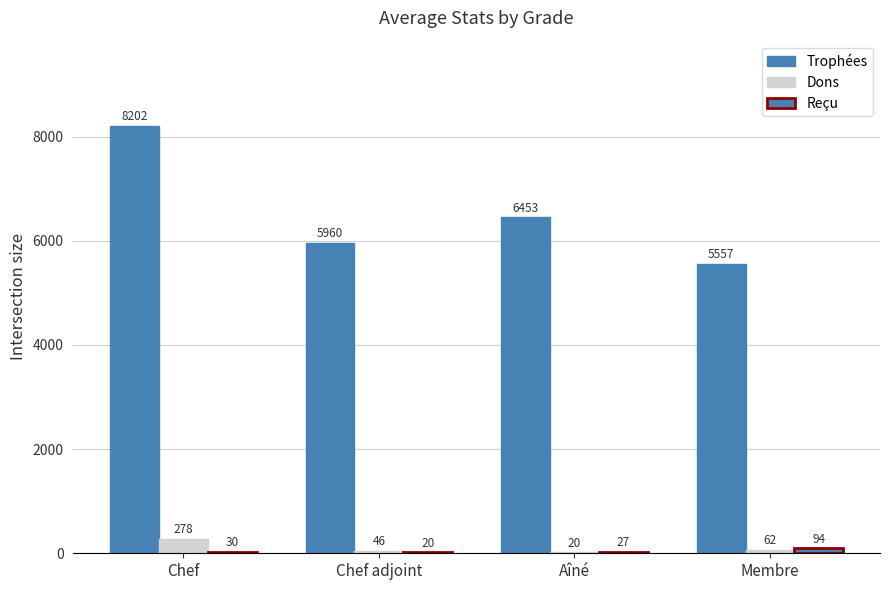

What is the label of the 3rd bar from the right?

Chef adjoint